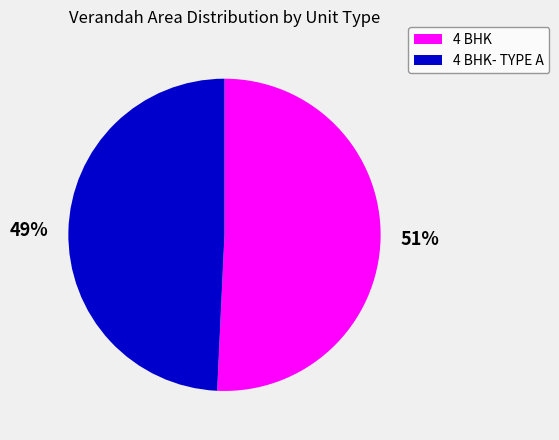

Is 4 BHK- TYPE A the majority of the pie?

No